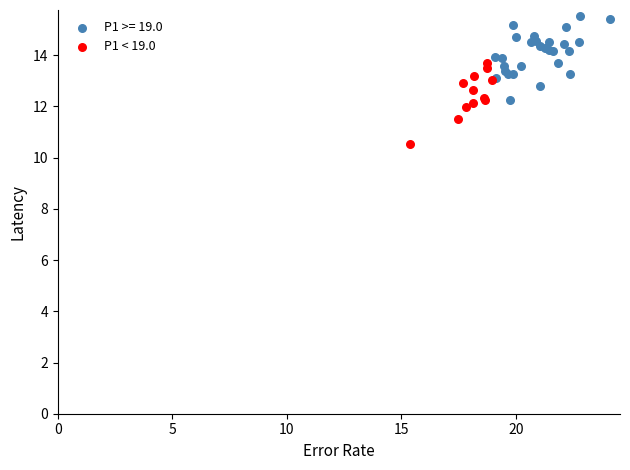

Which series contains the highest Y value?

P1 >= 19.0